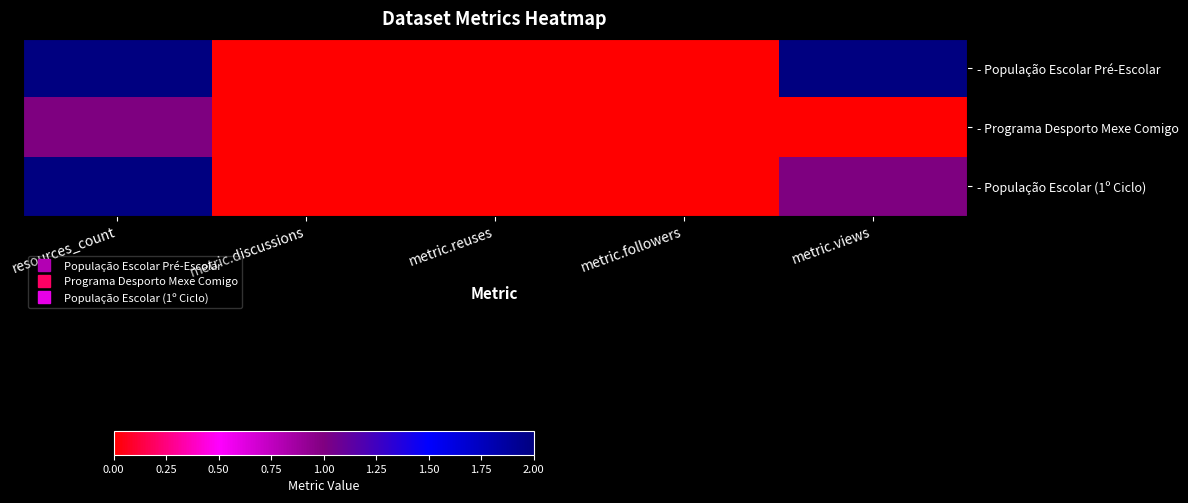

Which series has the widest spread of values?

- População Escolar Pré-Escolar